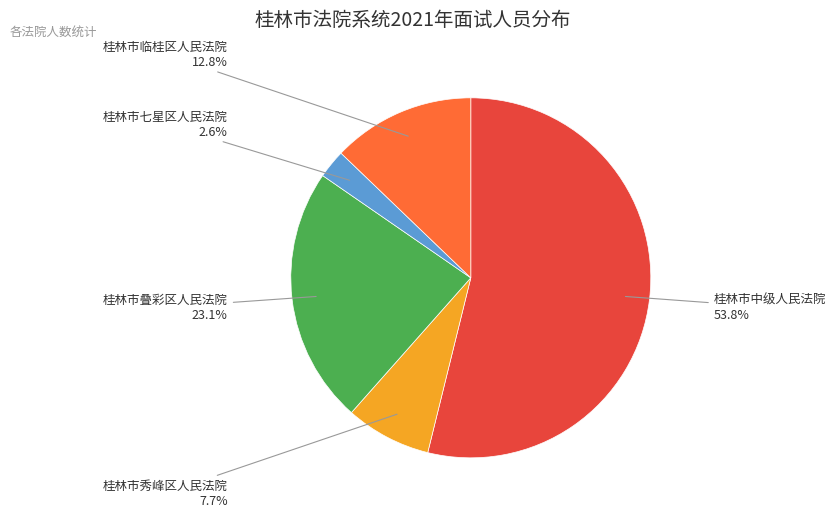

To the nearest percent, what is the difference between the largest and smallest slice percentages?

51%